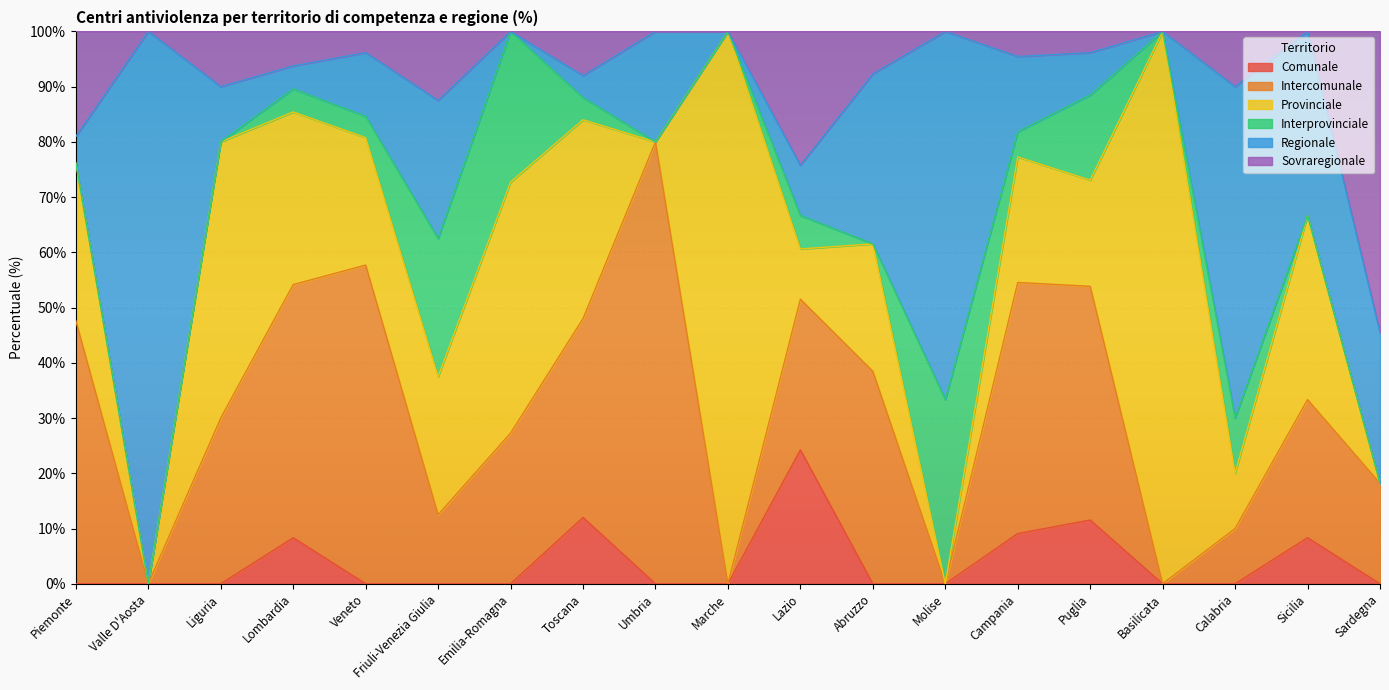

What is the spread (max minus min) of values at Veneto?

57.7